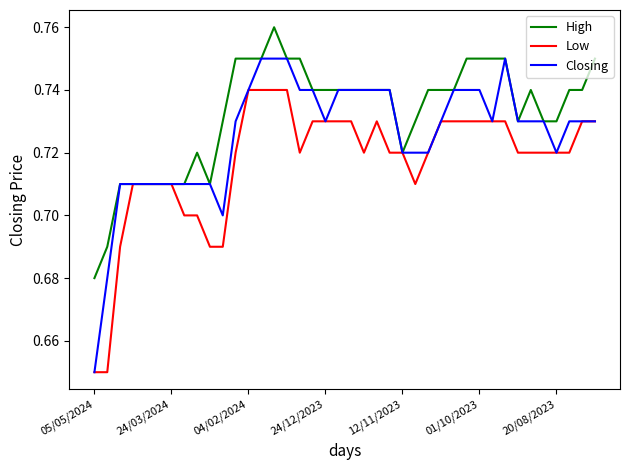

List the series in order of their peak value, highest first.

High, Closing, Low